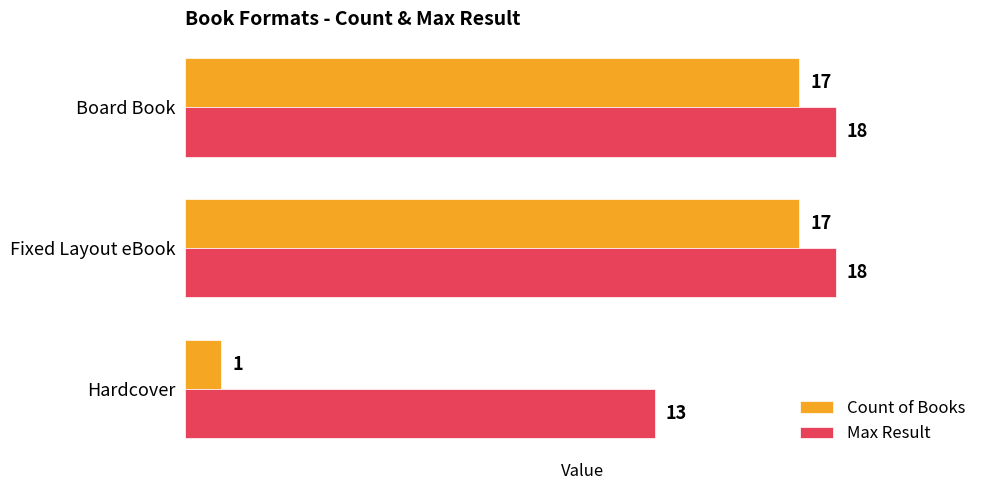

The Count of Books series shows 1 at Hardcover. True or false?

True